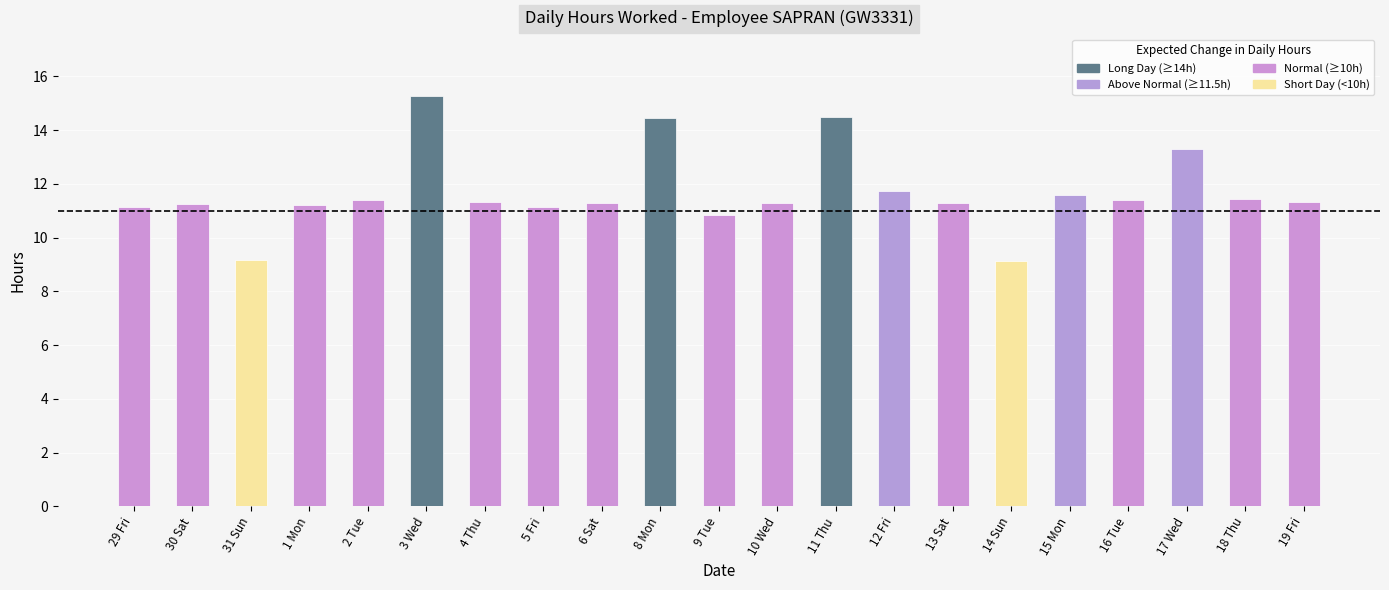

What is the maximum value shown in the chart?

15.3